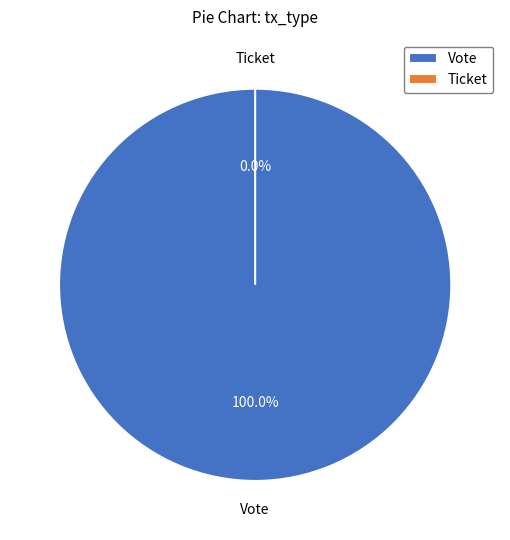

Does any single category account for the majority?

Yes